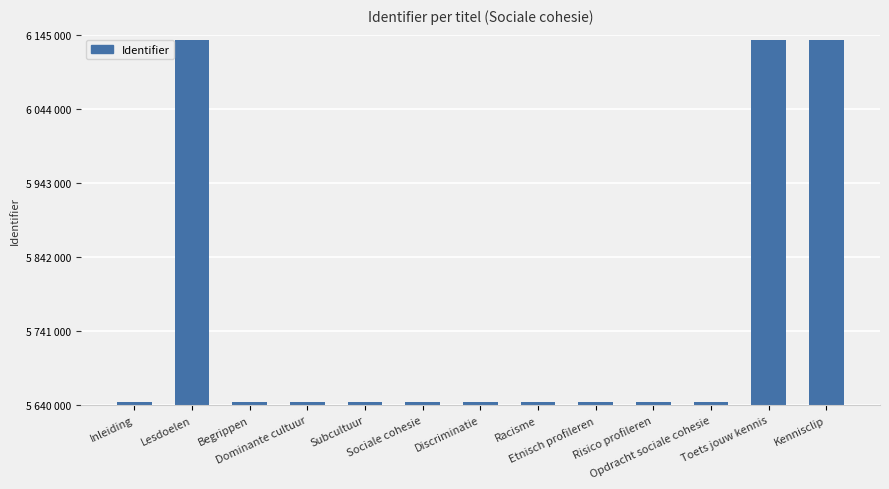

Reading left to right, list all the values displayed in this chart.

5644714	6137693	5644591	5644595	5644596	5644598	5644599	5644601	5644602	5644603	5644610	6137690	6137710